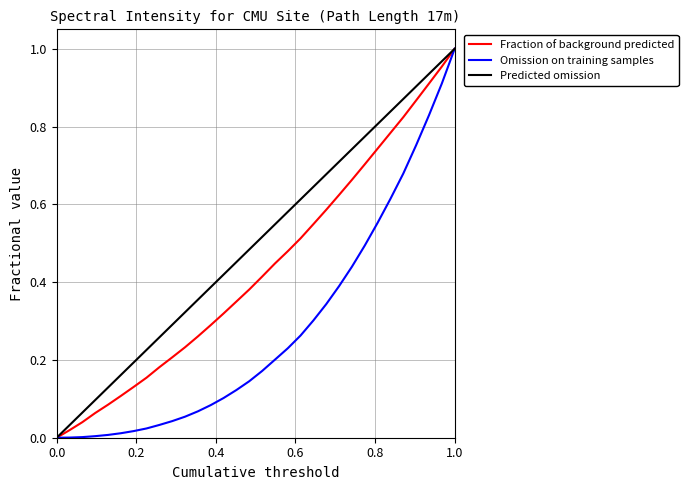

What are all the series names shown in the legend?

Fraction of background predicted, Omission on training samples, Predicted omission